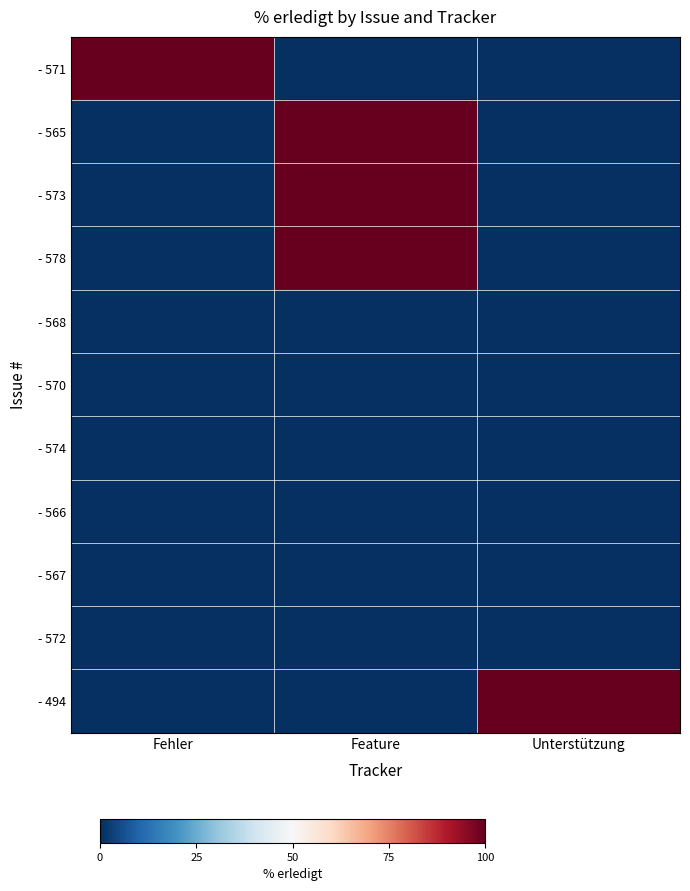

Reading left to right, what are all the values shown in this chart?

- 571: Fehler=100	Feature=0	Unterstützung=0
- 565: Fehler=0	Feature=100	Unterstützung=0
- 573: Fehler=0	Feature=100	Unterstützung=0
- 578: Fehler=0	Feature=100	Unterstützung=0
- 568: Fehler=0	Feature=0	Unterstützung=0
- 570: Fehler=0	Feature=0	Unterstützung=0
- 574: Fehler=0	Feature=0	Unterstützung=0
- 566: Fehler=0	Feature=0	Unterstützung=0
- 567: Fehler=0	Feature=0	Unterstützung=0
- 572: Fehler=0	Feature=0	Unterstützung=0
- 494: Fehler=0	Feature=0	Unterstützung=100